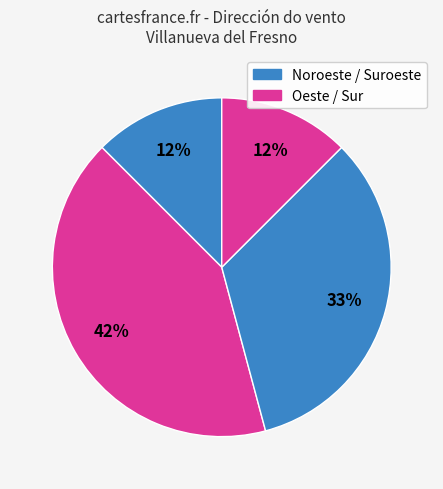

Which category has the smallest portion of the pie?

Noroeste